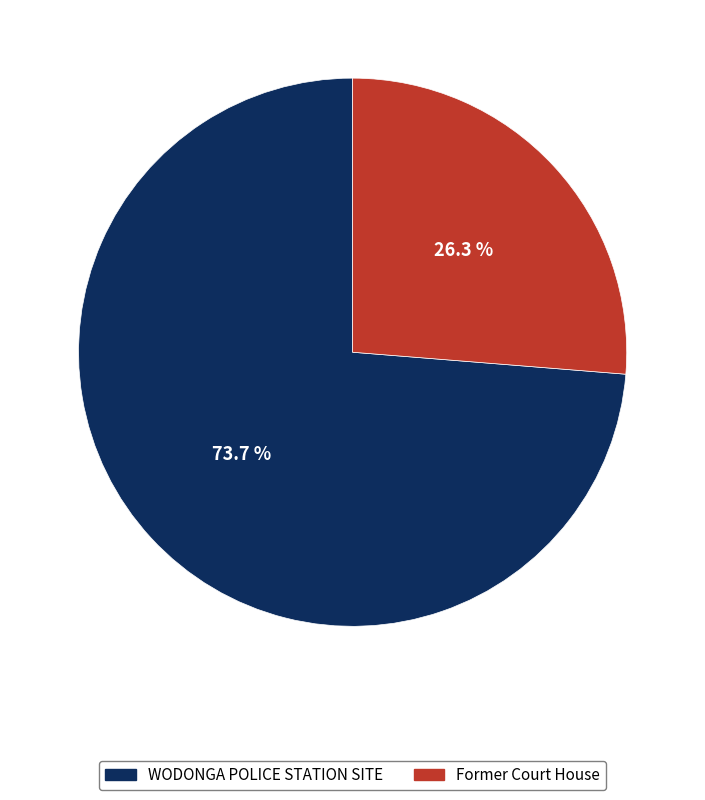

How many slices are in this pie chart?

2